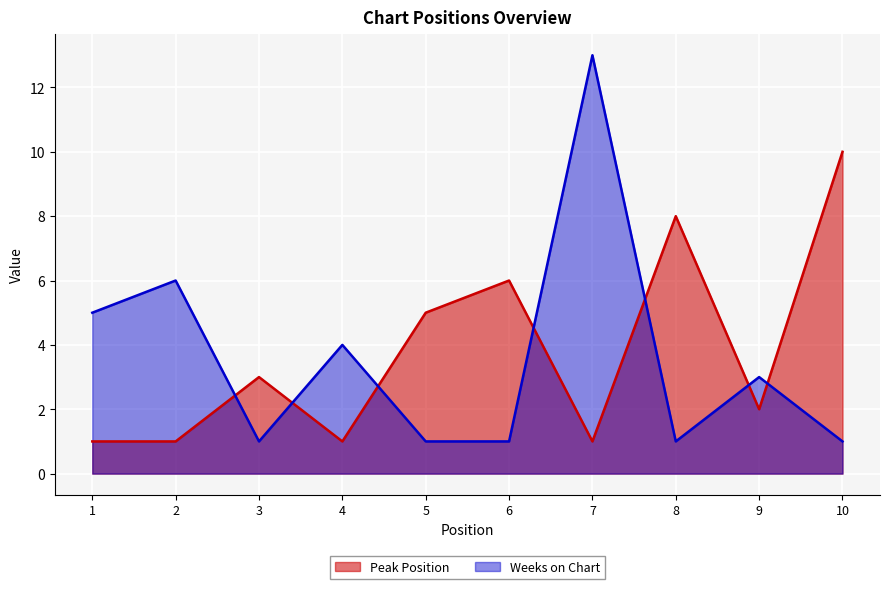

Where do Weeks on Chart and Peak Position first cross each other?

2 and 3